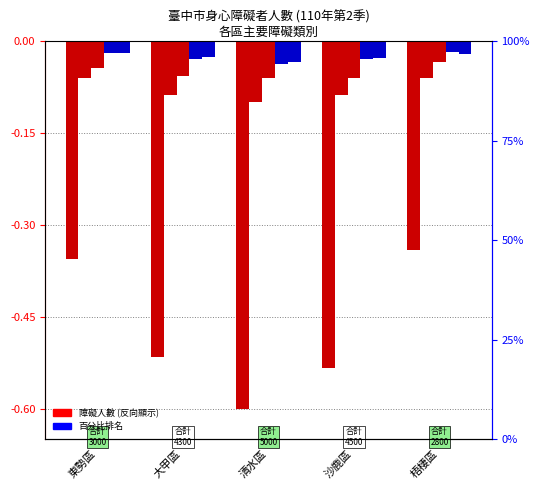

How many distinct data groups are displayed?

5